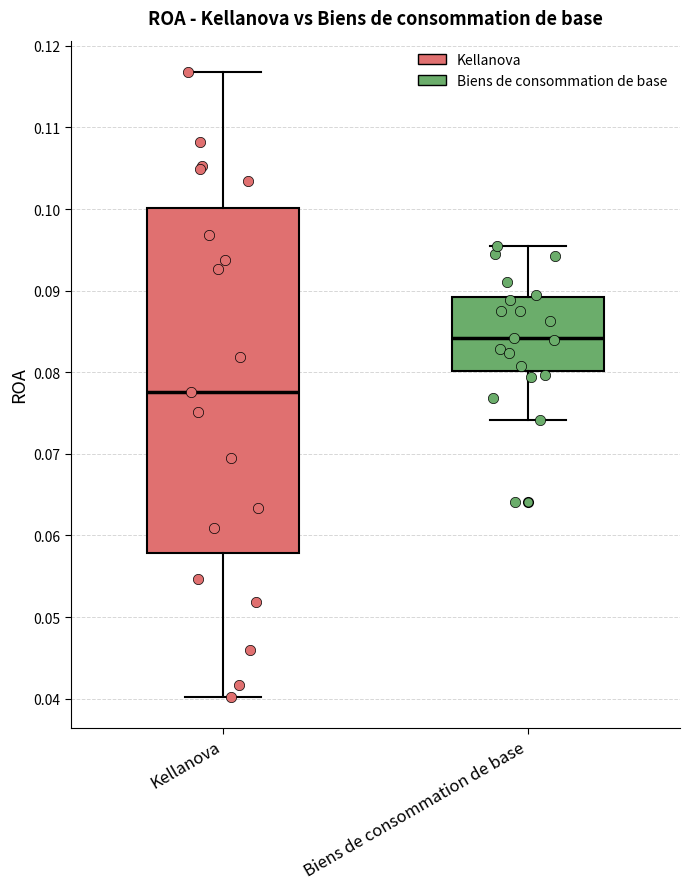

Which box has the lowest median line?

Kellanova